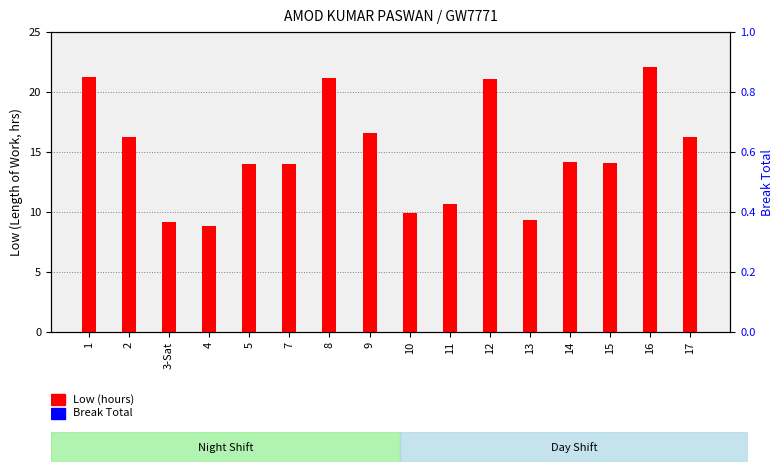

Reading left to right, what are all the values shown in this chart?

Low (hours): 1=21.3	2=16.3	3-Sat=9.2	4=8.9	5=14.0	7=14.0	8=21.2	9=16.6	10=9.9	11=10.7	12=21.1	13=9.3	14=14.2	15=14.1	16=22.1	17=16.2
Break Total: 1=0.0	2=0.0	3-Sat=0.0	4=0.0	5=0.0	7=0.0	8=0.0	9=0.0	10=0.0	11=0.0	12=0.0	13=0.0	14=0.0	15=0.0	16=0.0	17=0.0